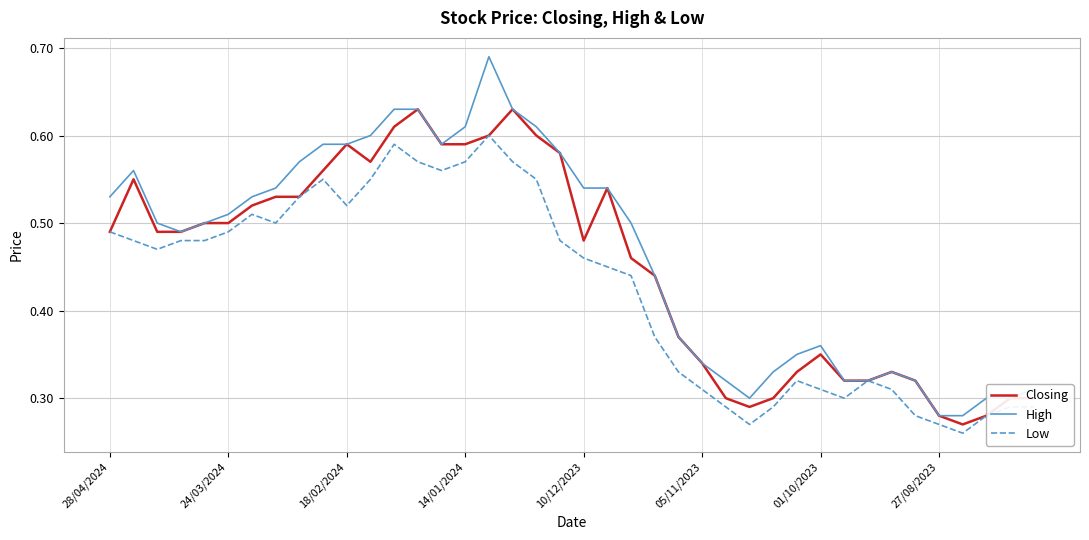

Rank the series by their maximum value, from lowest to highest.

Low, Closing, High